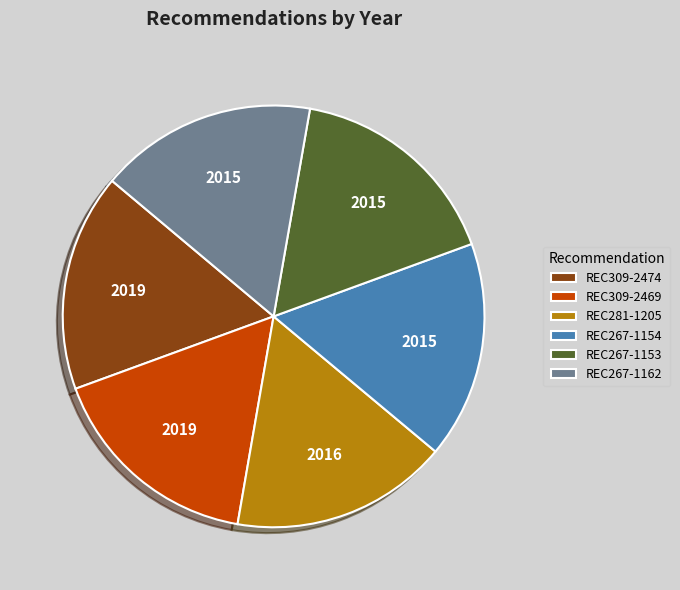

Does REC267-1162 represent more than half of the total?

No